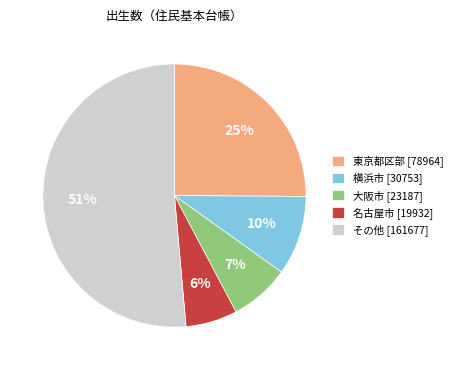

To the nearest percent, what is the average slice percentage?

20%